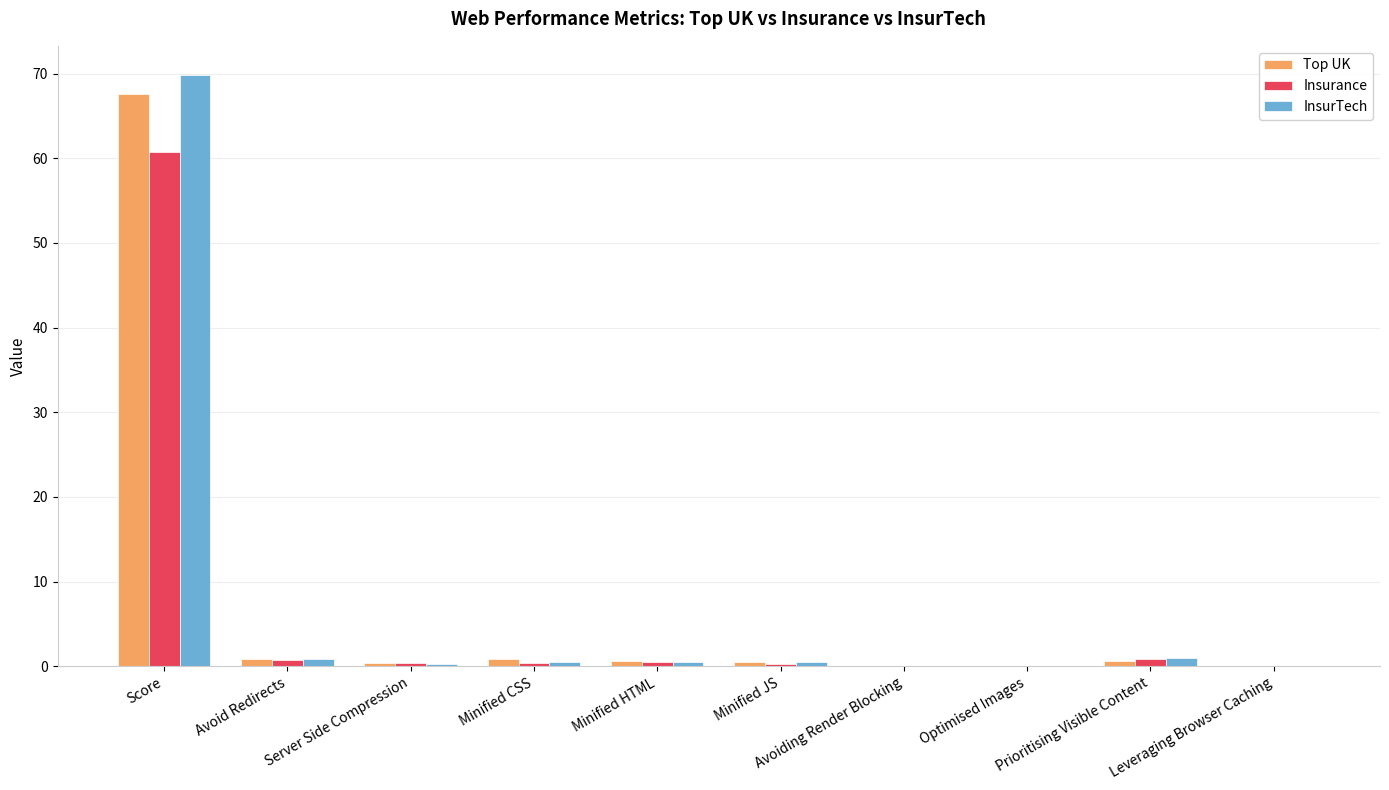

What is the difference between the InsurTech values at Prioritising Visible Content and Minified JS?

0.4